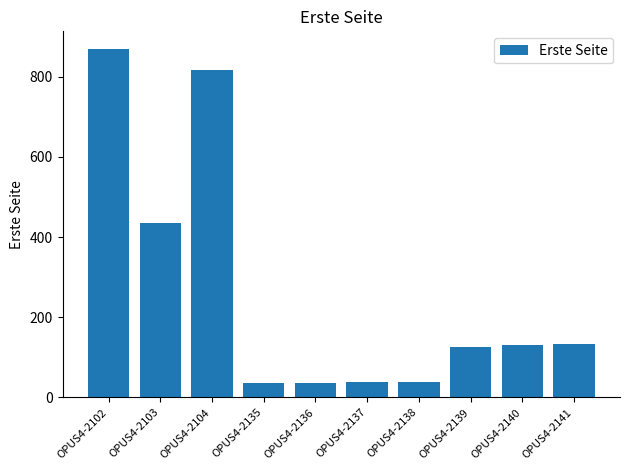

What is the average value?

266